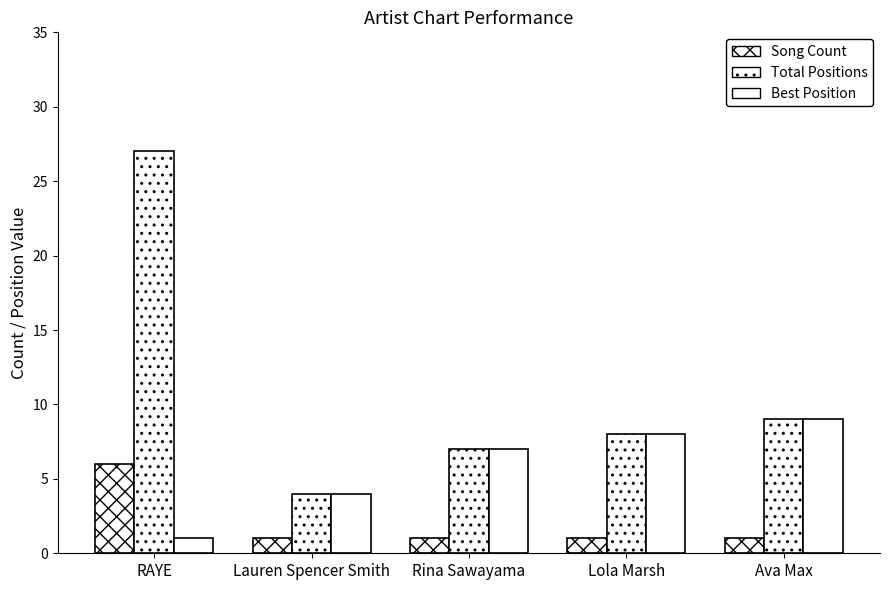

Reading left to right, transcribe all the data shown in this chart.

Song Count: 6	1	1	1	1
Total Positions: 27	4	7	8	9
Best Position: 1	4	7	8	9